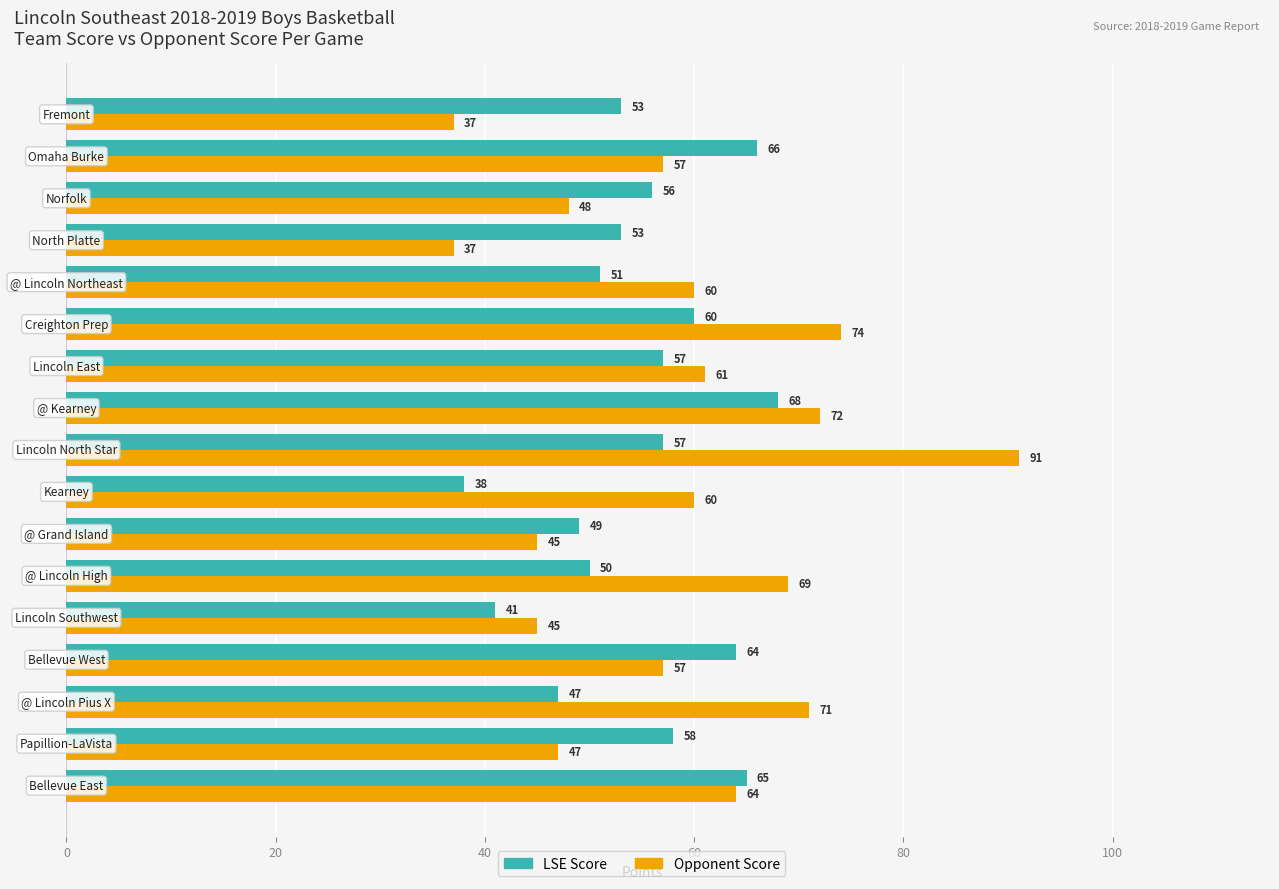

What is the minimum value shown in the chart?

37